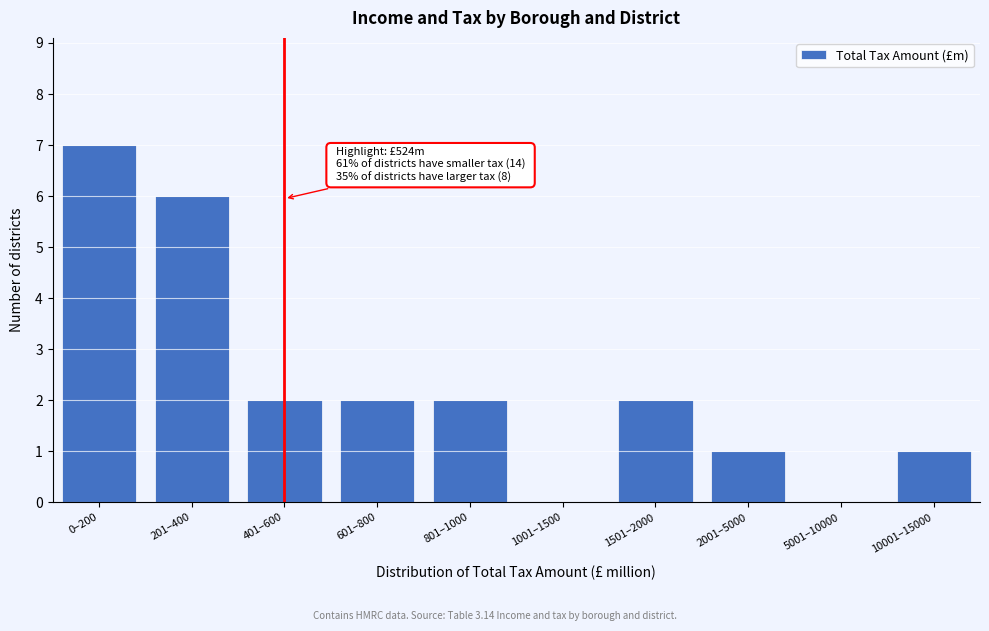

Reading left to right, list all the values displayed in this chart.

0–200=7	201–400=6	401–600=2	601–800=2	801–1000=2	1001–1500=0	1501–2000=2	2001–5000=1	5001–10000=0	10001–15000=1